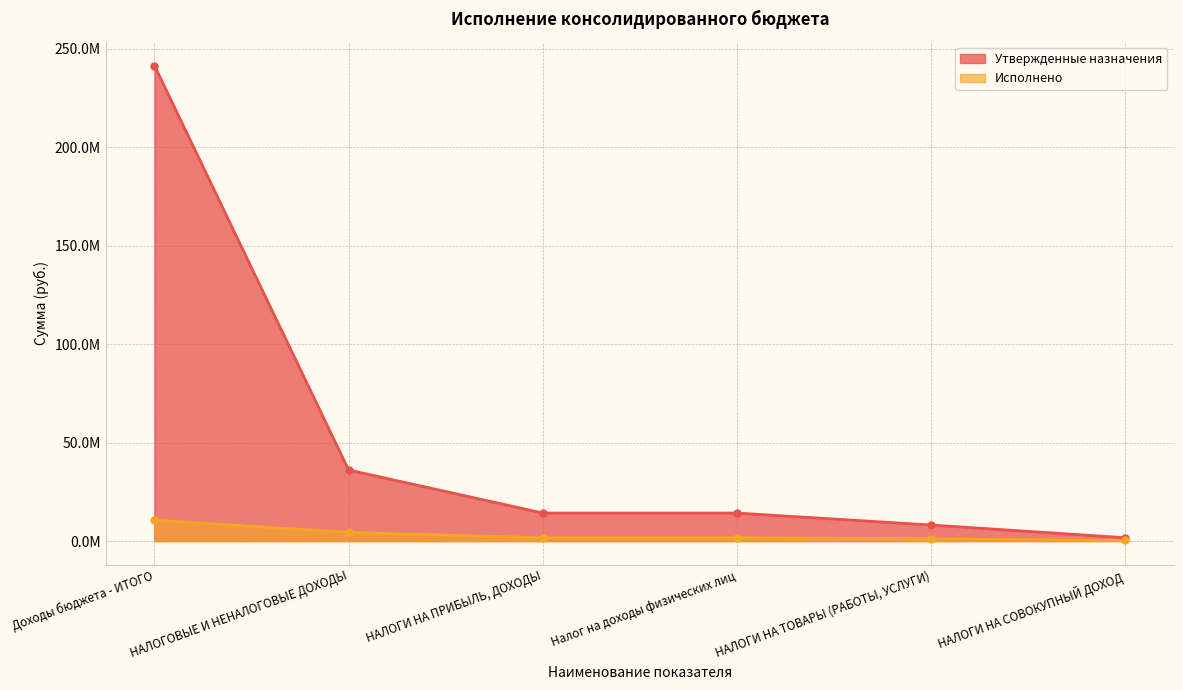

At which label does Утвержденные назначения reach its peak?

Доходы бюджета - ИТОГО